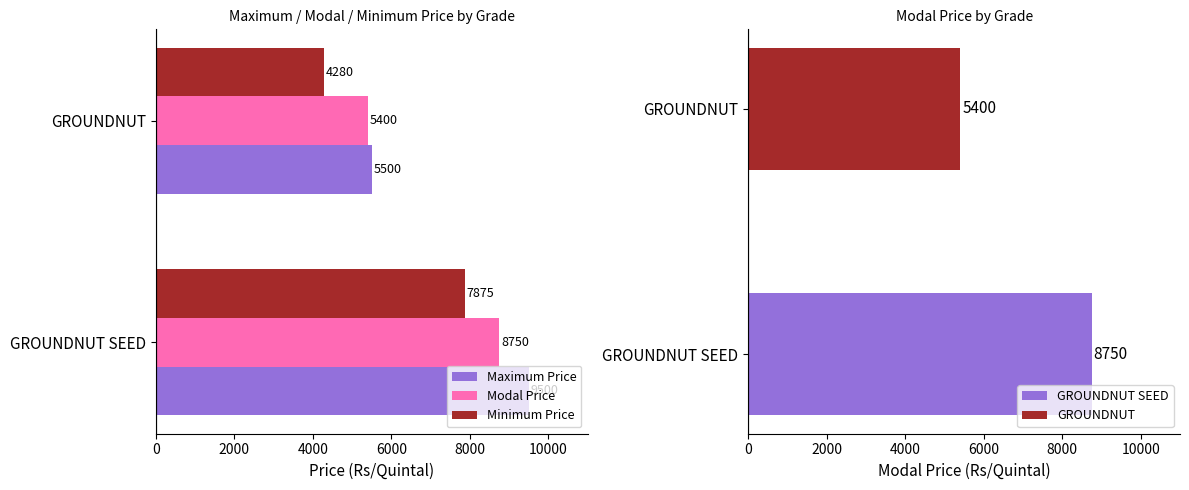

What is the difference between the Maximum Price values at GROUNDNUT SEED and GROUNDNUT?

4000